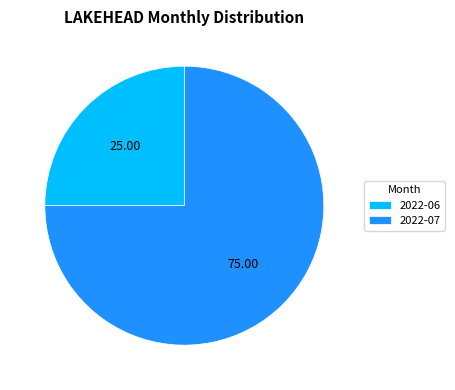

Between 2022-06 and 2022-07, which is larger?

2022-07